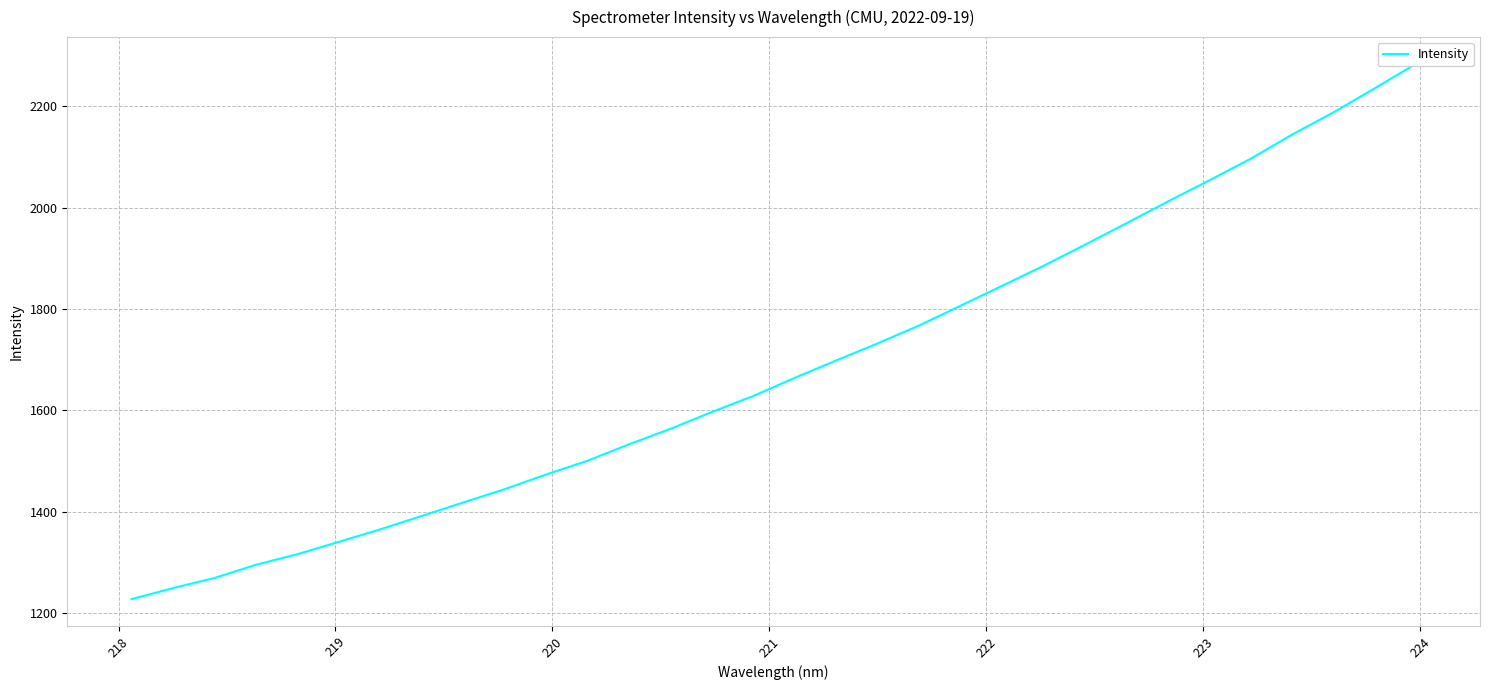

Is it true that the value at 222 is 321.4?

False